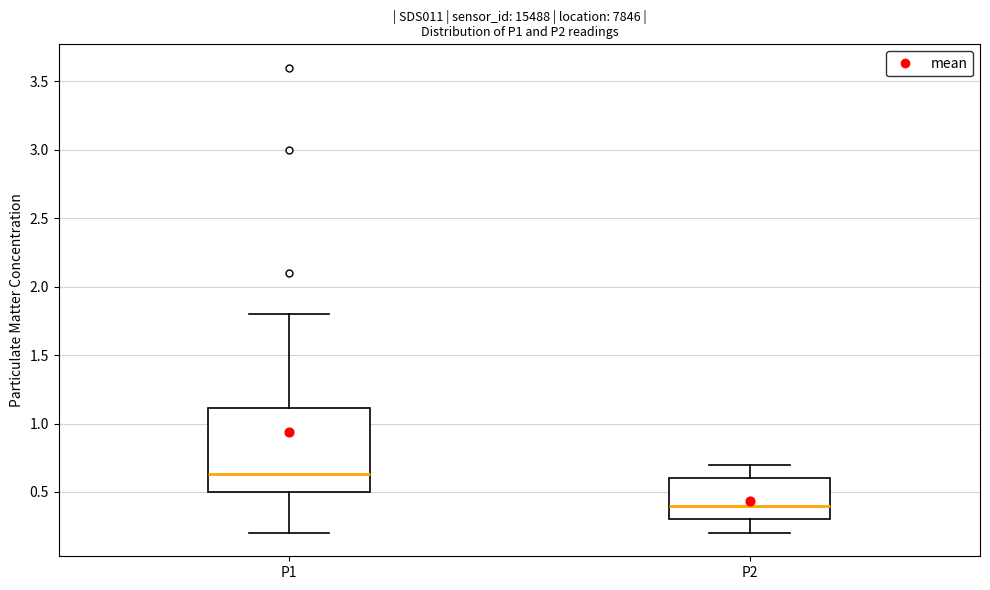

Reading left to right, transcribe this box plot: for each box, give where its median line is, the range the box spans, and where its two whiskers end, as read against the y-axis. The values are not printed on the chart, so give them approximately, as read against the axis.

P1: median 0.65, box 0.50 to 1.10, whiskers 0.20 to 1.80
P2: median 0.40, box 0.30 to 0.60, whiskers 0.20 to 0.70